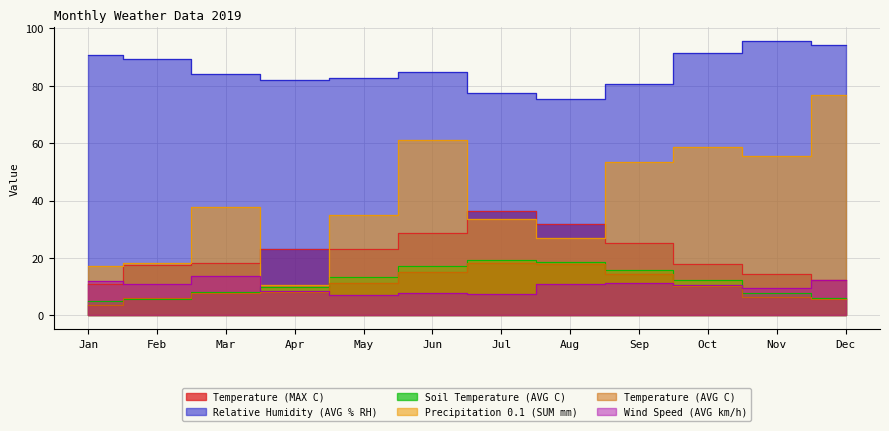

Which series has the largest range (max minus min)?

Precipitation 0.1 (SUM mm)